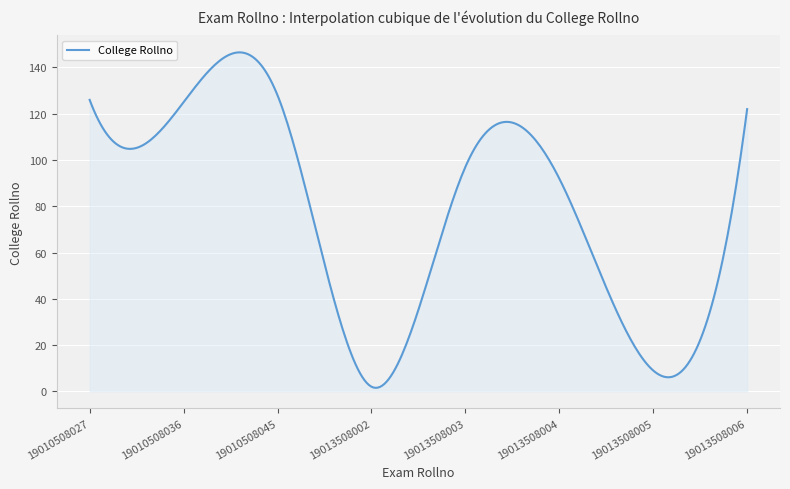

What is the difference between the maximum and minimum values?

145.0